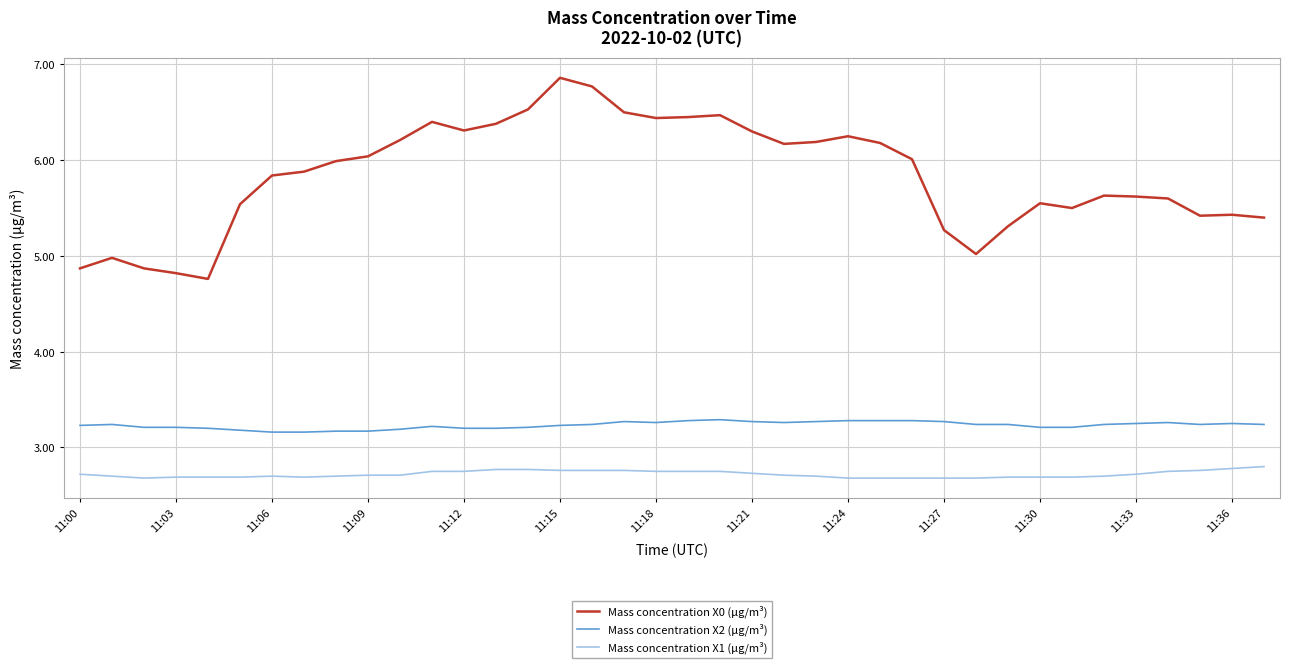

Rank the series by their average value, from lowest to highest.

Mass concentration X1 (μg/m³), Mass concentration X2 (μg/m³), Mass concentration X0 (μg/m³)